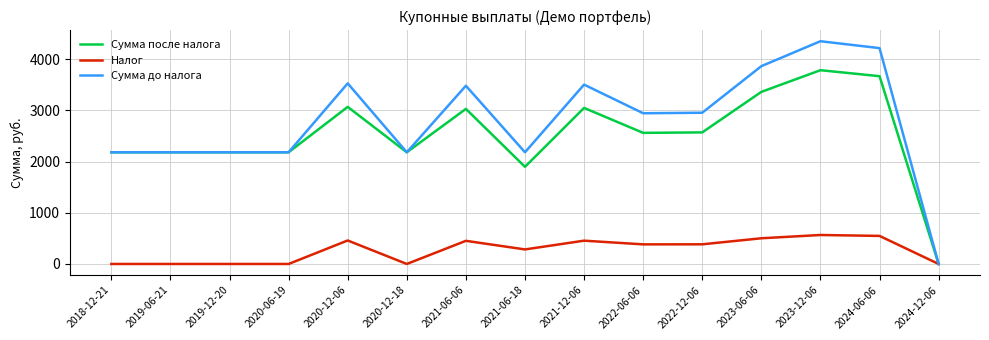

Which category has the highest value across all series?

2023-12-06